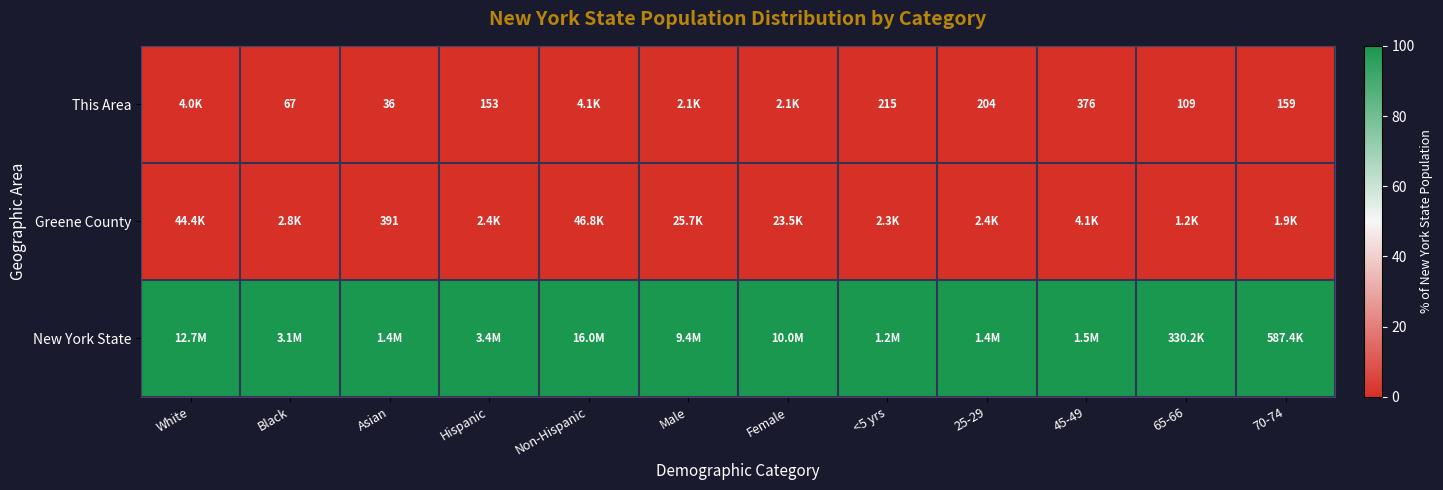

Between <5 yrs and 45-49, which is larger?

45-49